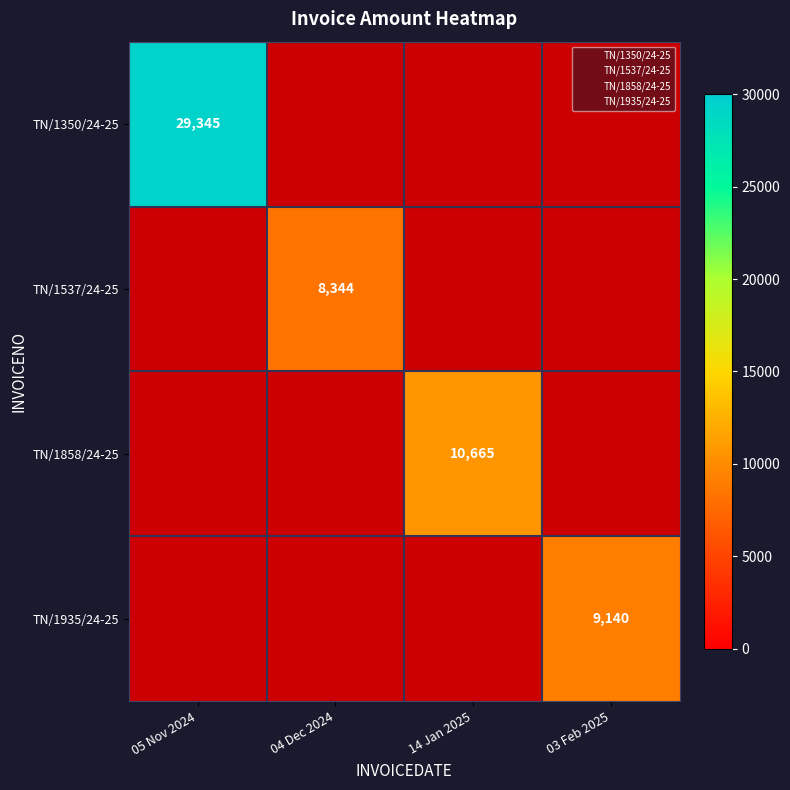

At how many categories does at least one series exceed 10765?

1